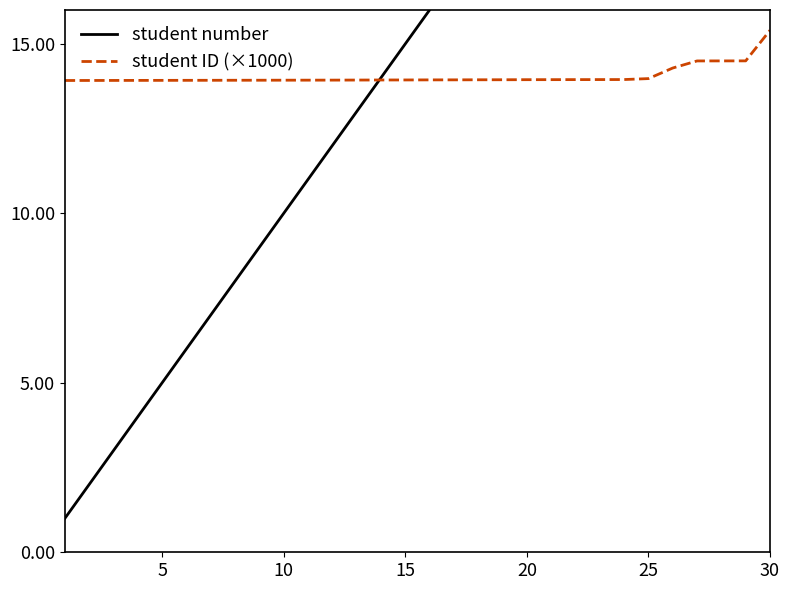

Reading left to right, transcribe all the data shown in this chart.

student number: 1.0	2.0	3.0	4.0	5.0	6.0	7.0	8.0	9.0	10.0	11.0	12.0	13.0	14.0	15.0	16.0	17.0	18.0	19.0	20.0	21.0	22.0	23.0	24.0	25.0	26.0	27.0	28.0	29.0	30.0
student ID (×1000): 13.9	13.9	13.9	13.9	13.9	13.9	13.9	13.9	13.9	13.9	13.9	13.9	13.9	13.9	13.9	13.9	13.9	13.9	13.9	13.9	13.9	13.9	13.9	13.9	14.0	14.3	14.5	14.5	14.5	15.4